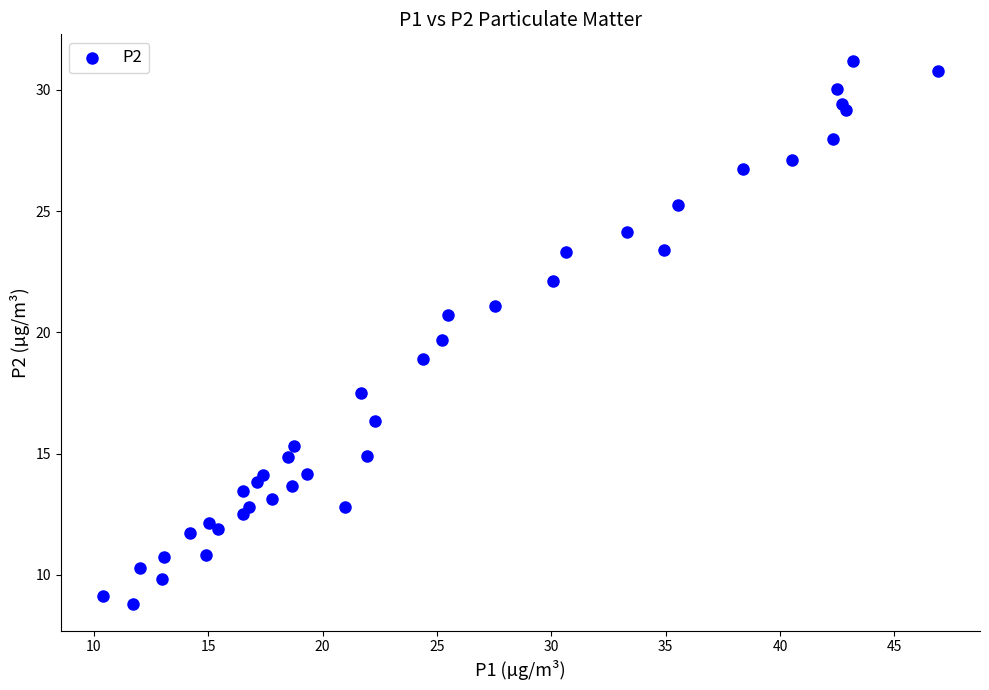

What is the range of X values (max minus min)?

36.5